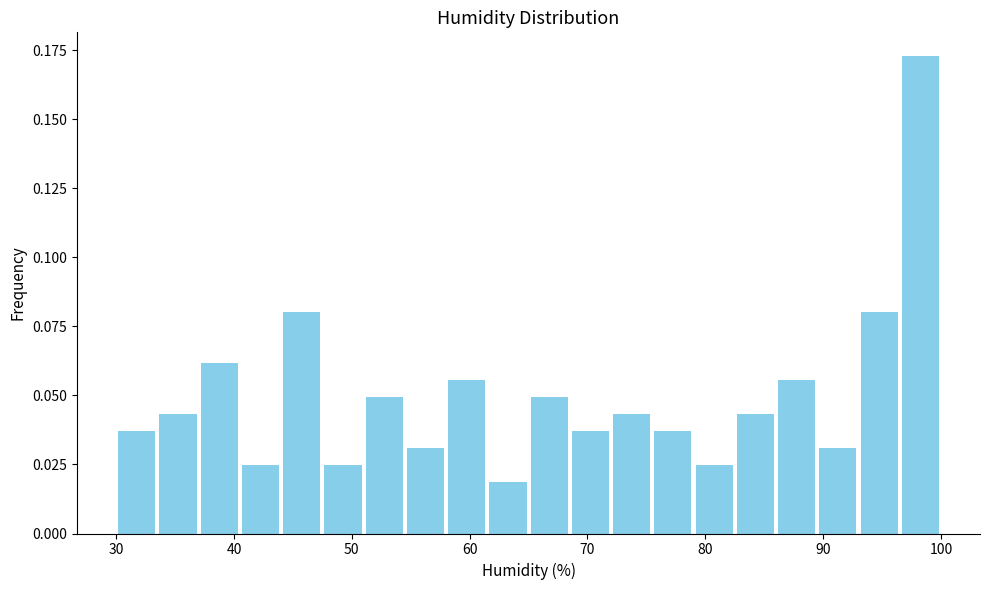

Around what value on the x-axis is the tallest bar? Give the approximate position of its centre, as read against the axis.

98